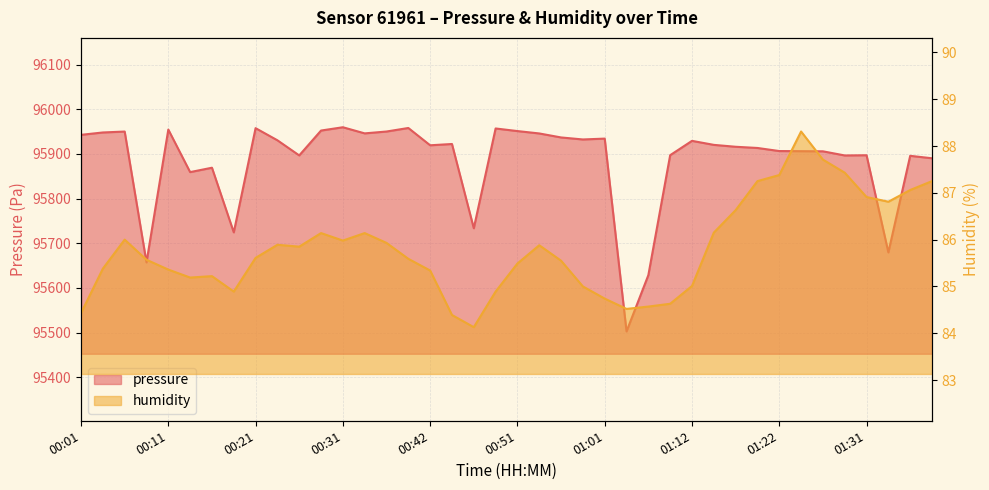

How many interior local peaks does the pressure series have?

12